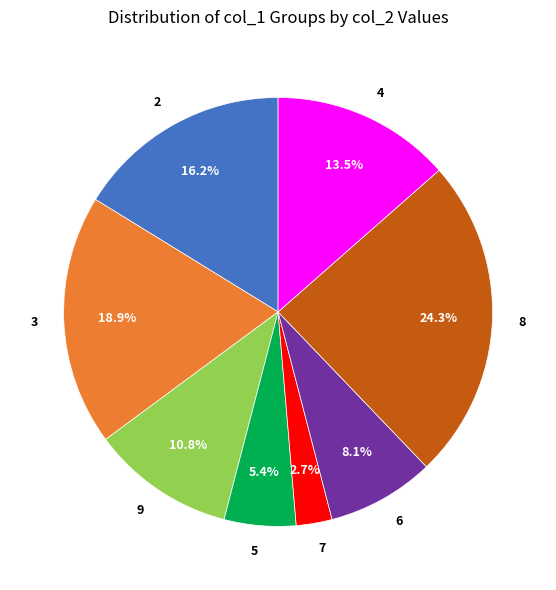

What is the smallest slice in the pie chart?

7